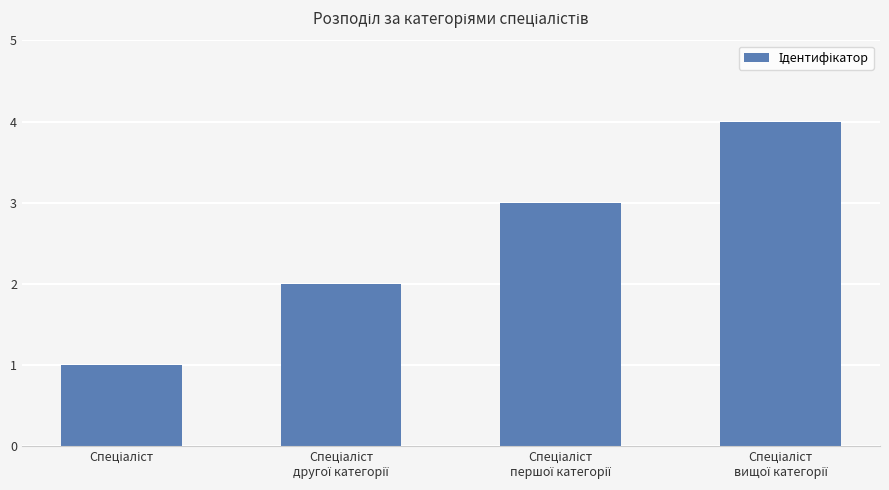

What is the greatest value displayed?

4